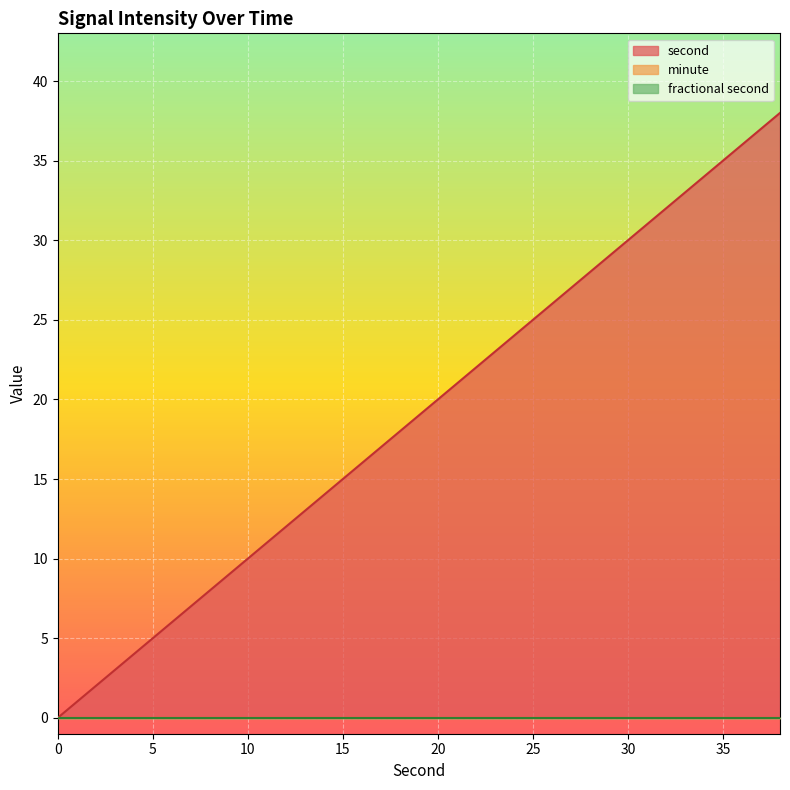

How many data points does each series have?

20